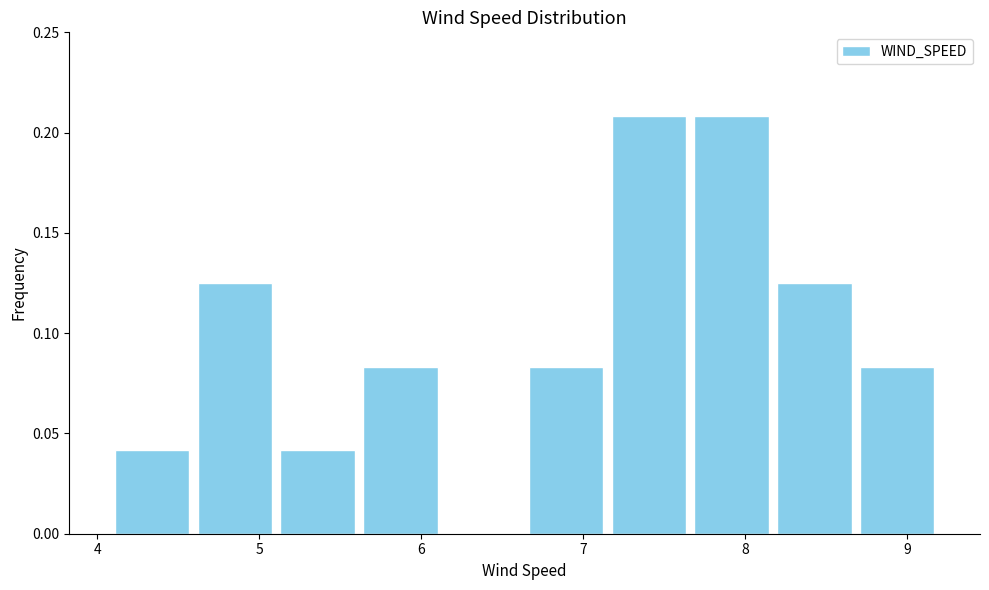

Reading left to right, list every bar in this chart as the range it spans on the x-axis followed by its height. Neither the bar edges nor the heights are printed on the chart, so give them approximately, as read against the axes.

4.1 to 4.6: 0.040
4.6 to 5.1: 0.125
5.1 to 5.6: 0.040
5.6 to 6.1: 0.085
6.1 to 6.6: 0
6.6 to 7.2: 0.085
7.2 to 7.7: 0.210
7.7 to 8.2: 0.210
8.2 to 8.7: 0.125
8.7 to 9.2: 0.085